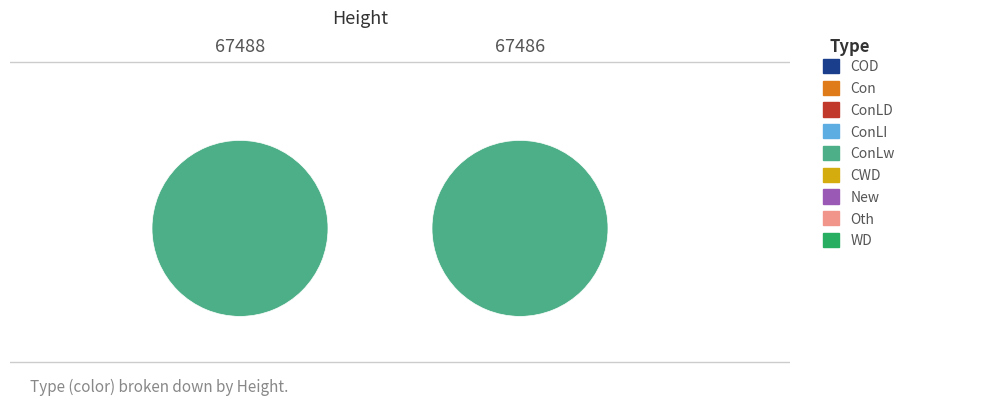

How many slices are in this pie chart?

2